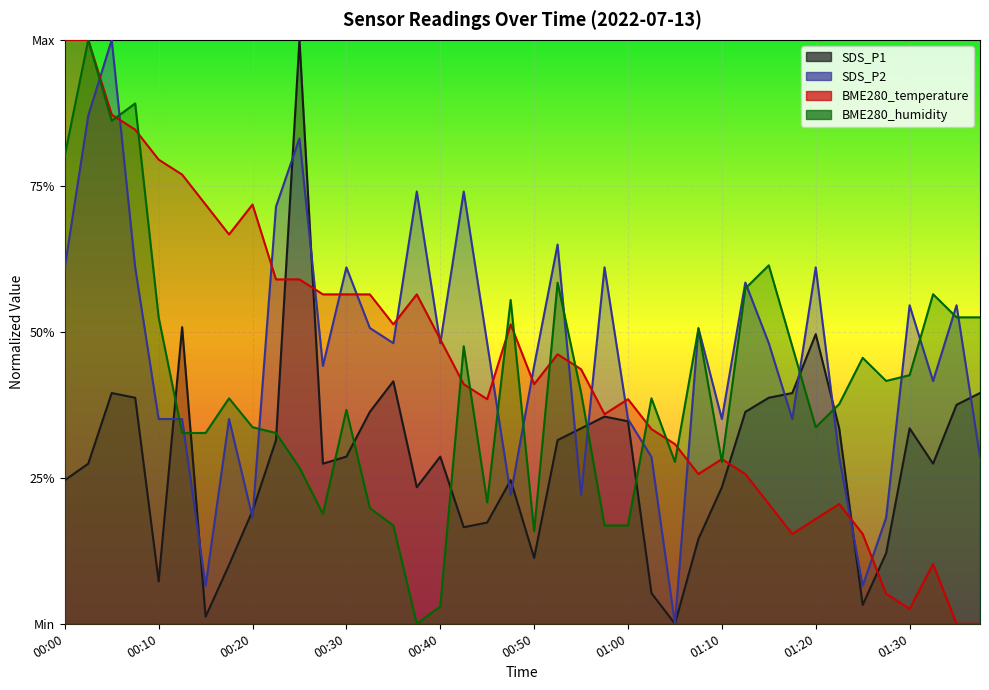

List the labels in order of BME280_temperature value, smallest first.

01:35, 01:37, 01:30, 01:27, 01:32, 01:17, 01:25, 01:20, 01:15, 01:22, 01:07, 01:12, 01:10, 01:05, 01:02, 00:57, 00:45, 01:00, 00:42, 00:50, 00:55, 00:52, 00:40, 00:35, 00:47, 00:27, 00:30, 00:32, 00:37, 00:23, 00:25, 00:18, 00:15, 00:20, 00:13, 00:10, 00:08, 00:05, 00:00, 00:03